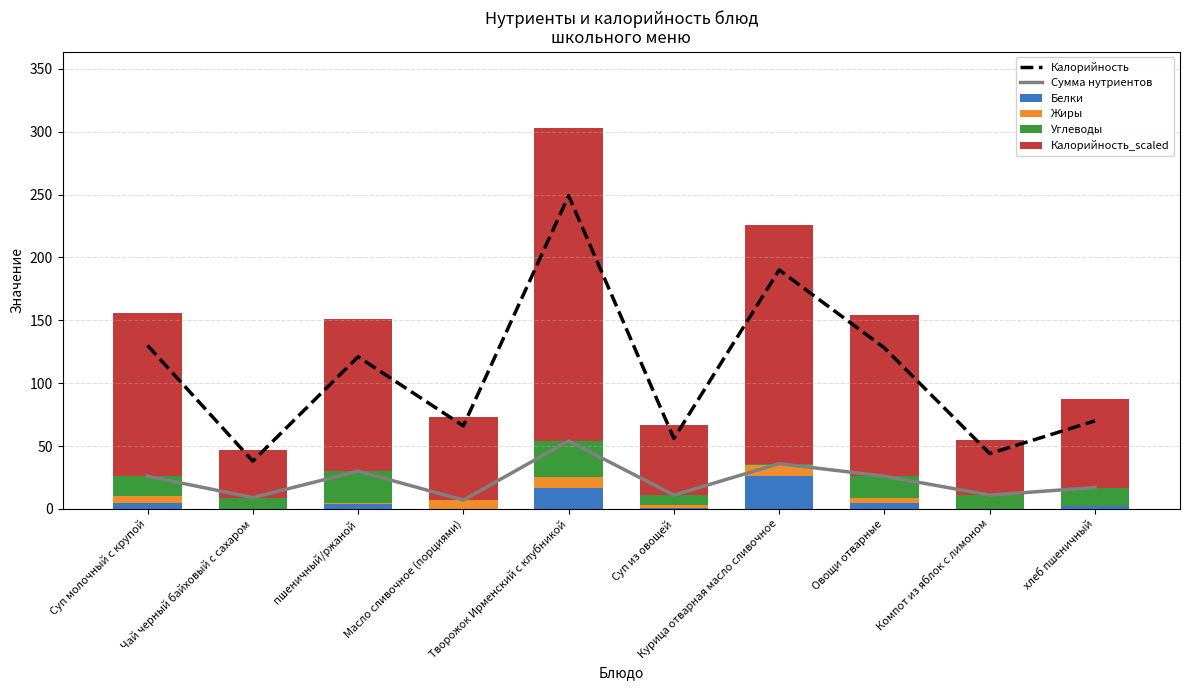

Reading left to right, what are all the values shown in this chart?

Калорийность: 130	38	121	66	249	56	190	128	44	70
Сумма нутриентов: 26	9	30	7	54	11	36	26	11	17
Белки: 5	0	4	0	17	1	26	5	0	2
Жиры: 5	0	1	7	8	2	9	4	0	0
Углеводы: 16	9	25	0	29	8	1	17	11	15
Калорийность_scaled: 130	38	121	66	249	56	190	128	44	70